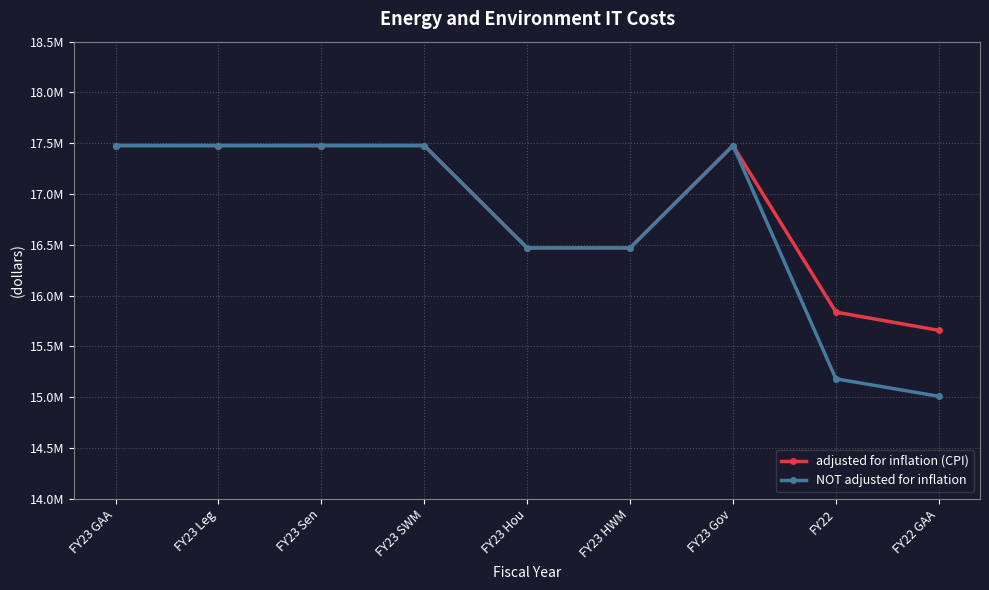

Is this an area chart (filled region under the line)?

No